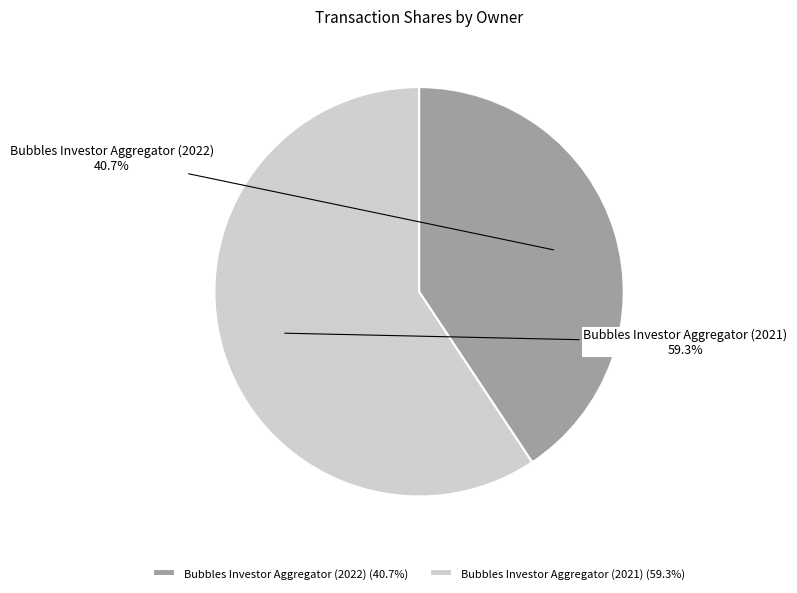

The Bubbles Investor Aggregator (2022) slice represents 41% of the pie. True or false?

True